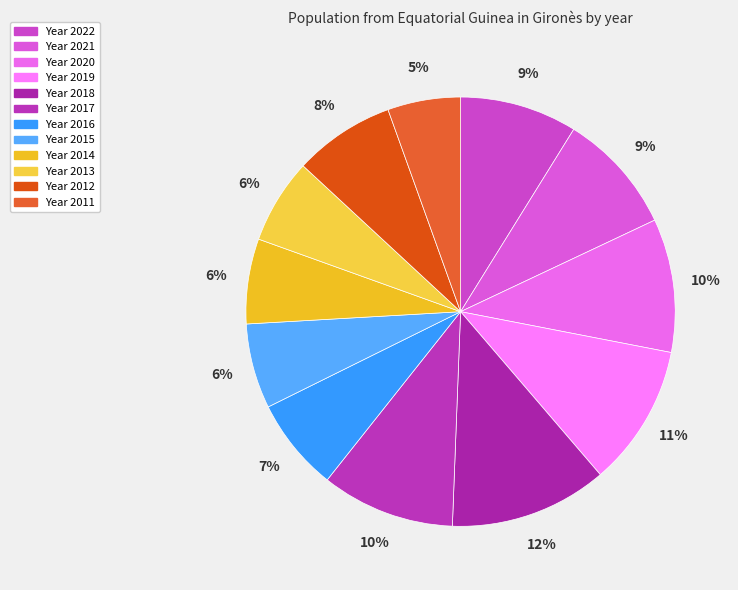

How many slices are in this pie chart?

12